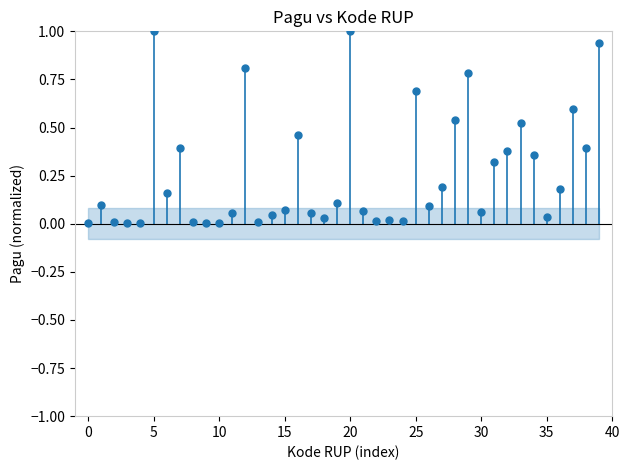

What is the range of Y values (max minus min)?

1.0